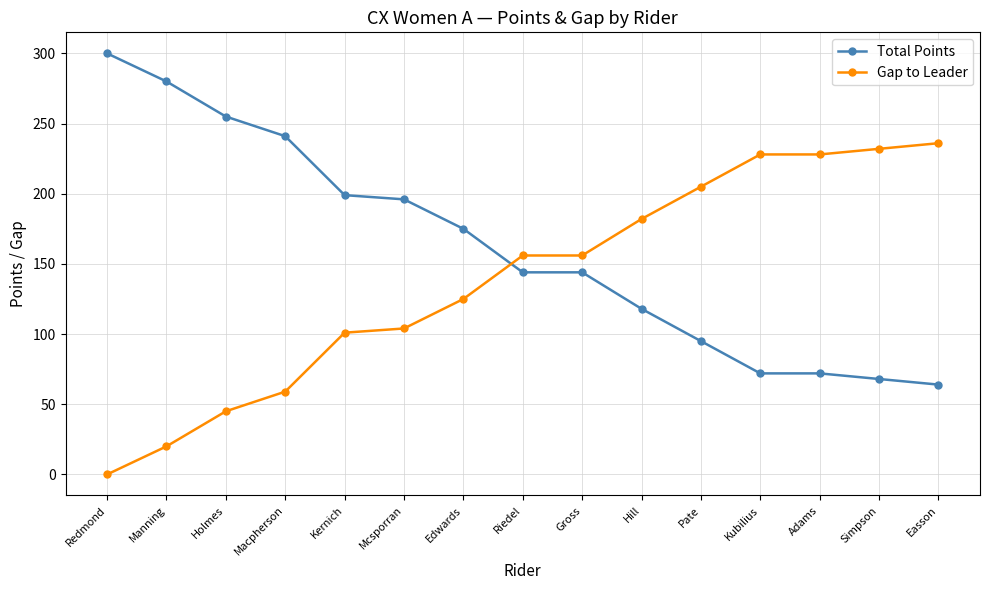

Rank the series by their maximum value, from highest to lowest.

Total Points, Gap to Leader